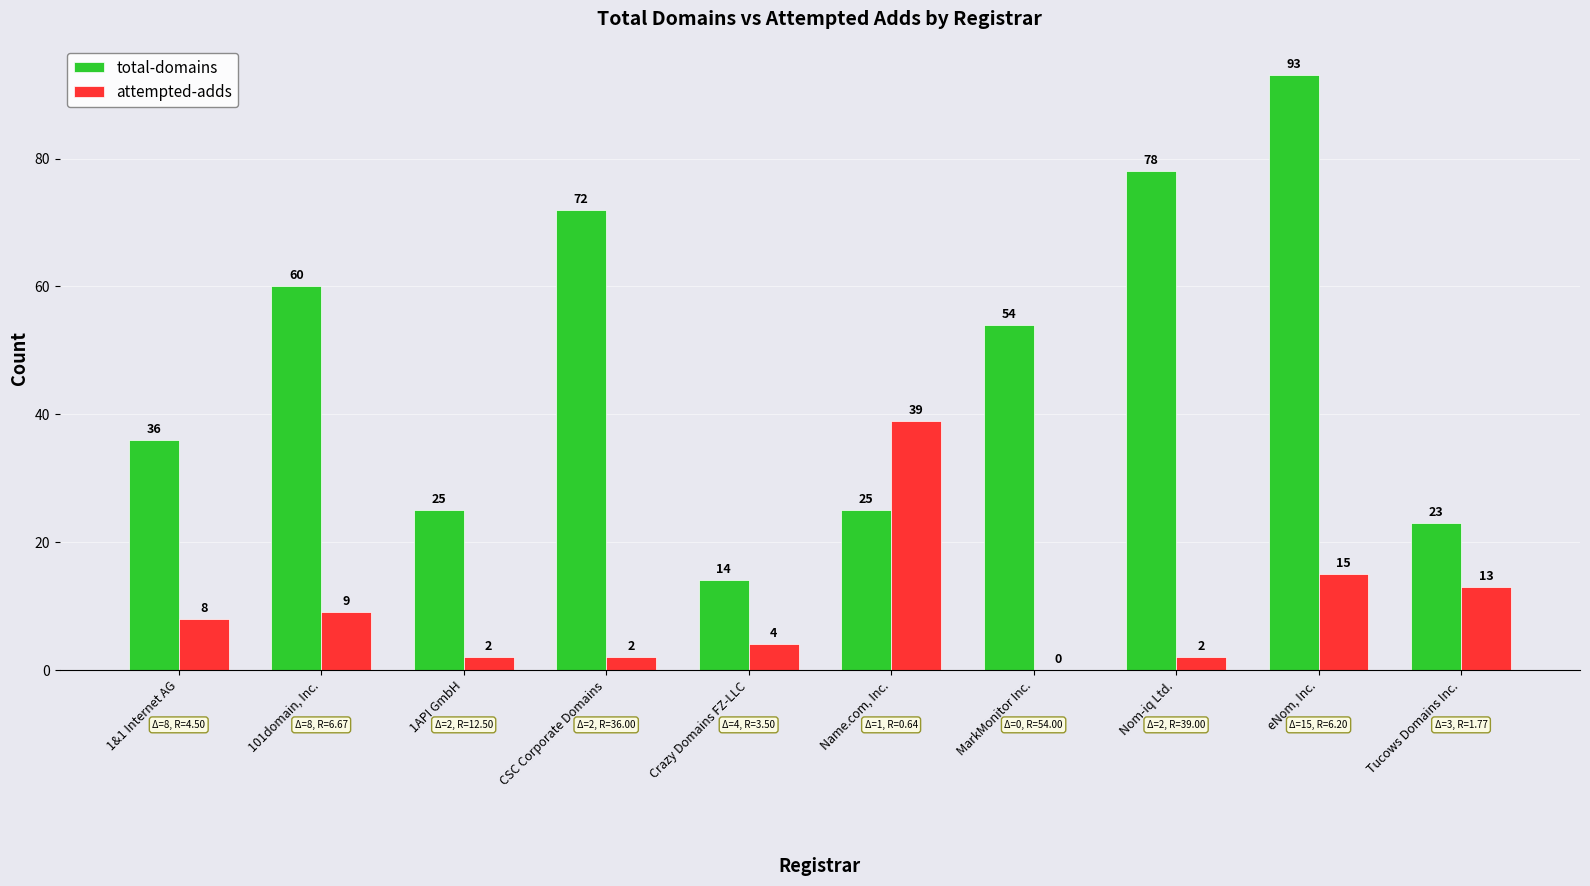

At which category is the sum across all series the highest?

eNom, Inc.